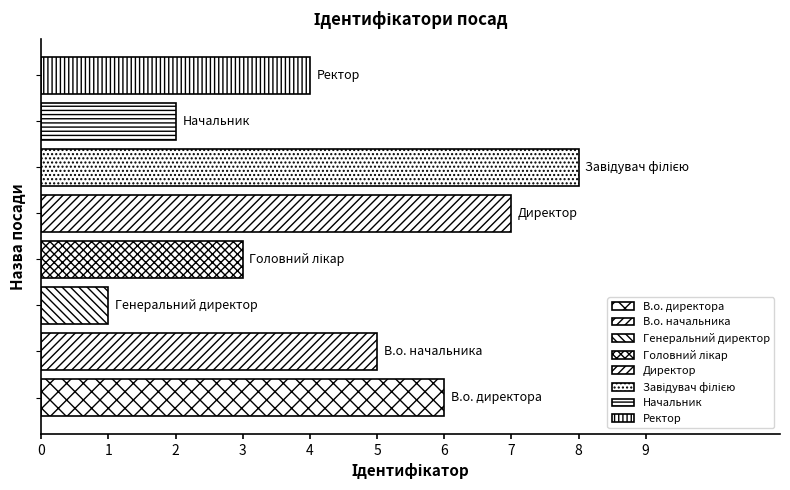

What is the difference between the second highest and minimum values?

6